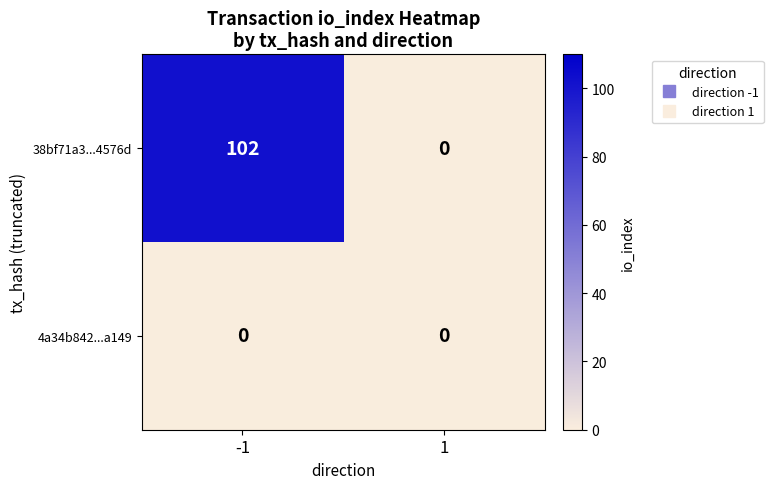

Reading left to right, transcribe all the data shown in this chart.

38bf71a3...4576d: -1=102	1=0
4a34b842...a149: -1=0	1=0